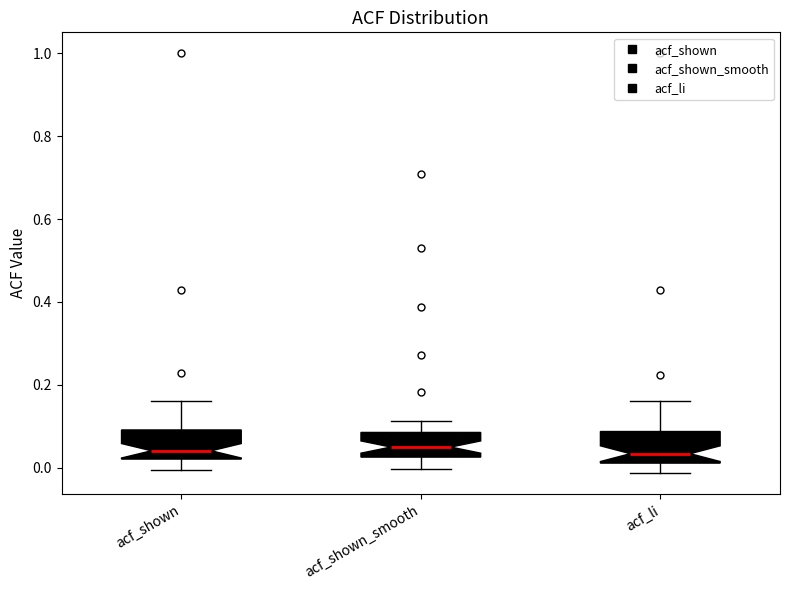

Where is the upper edge of the box for acf_li on the y-axis? The values are not printed on the chart, so give them approximately, as read against the axis.

0.08